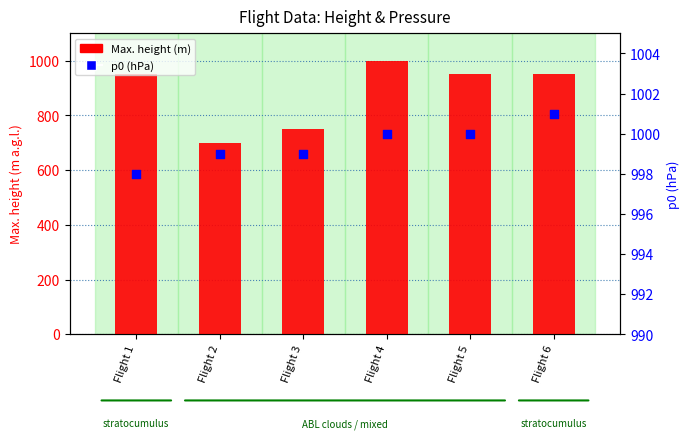

At which category is the sum across all series the highest?

Flight 4